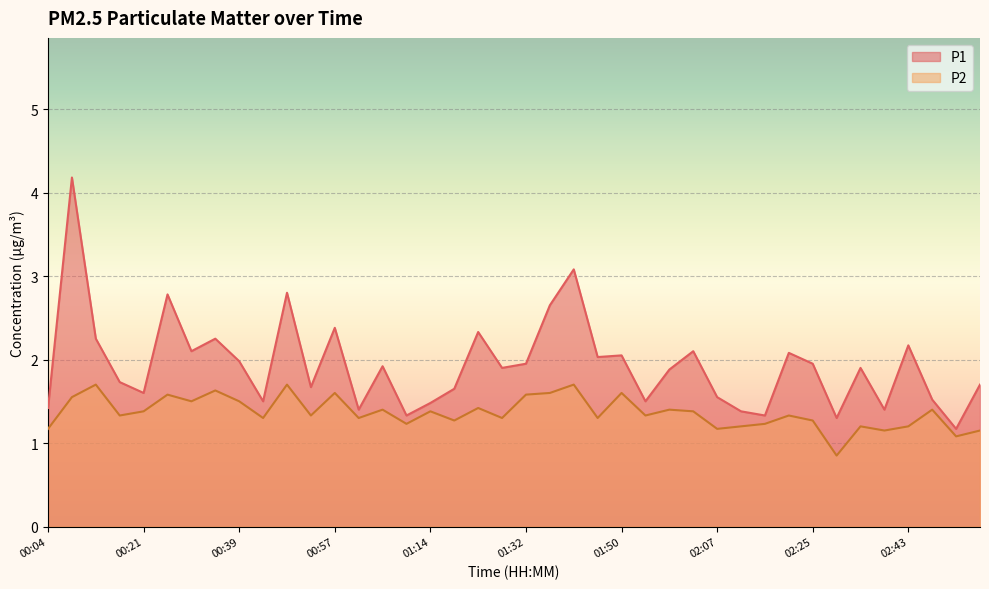

What is the minimum value shown in the chart?

0.8